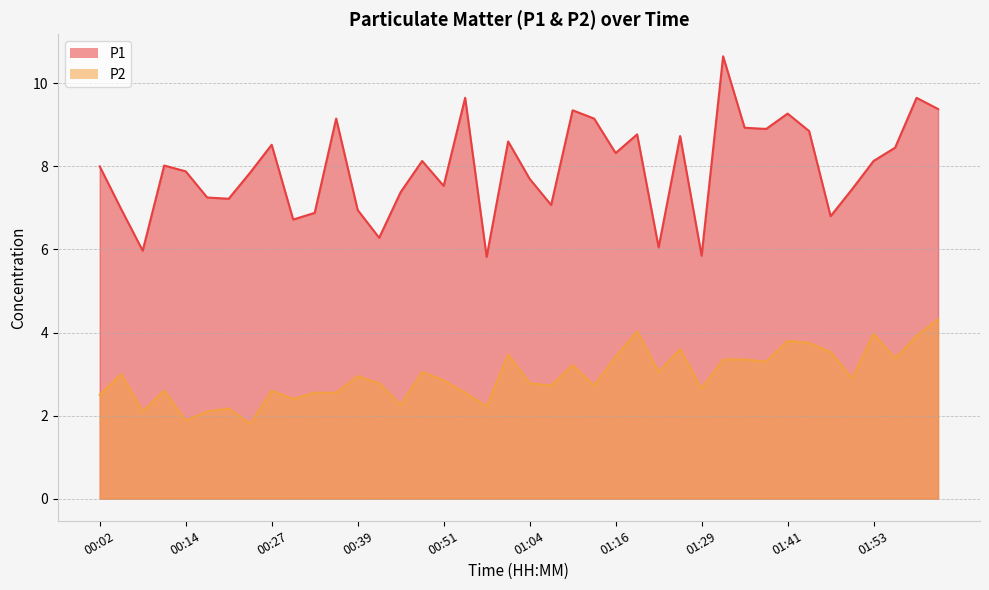

Which series has the largest range (max minus min)?

P1